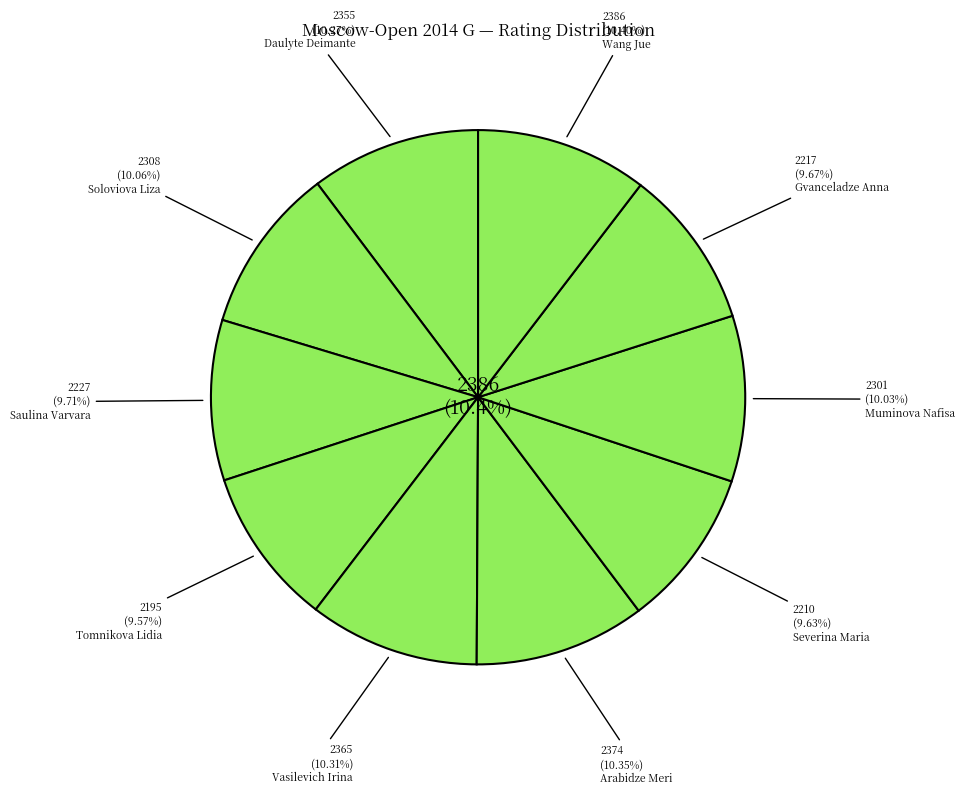

Is Daulyte Deimante the majority of the pie?

No